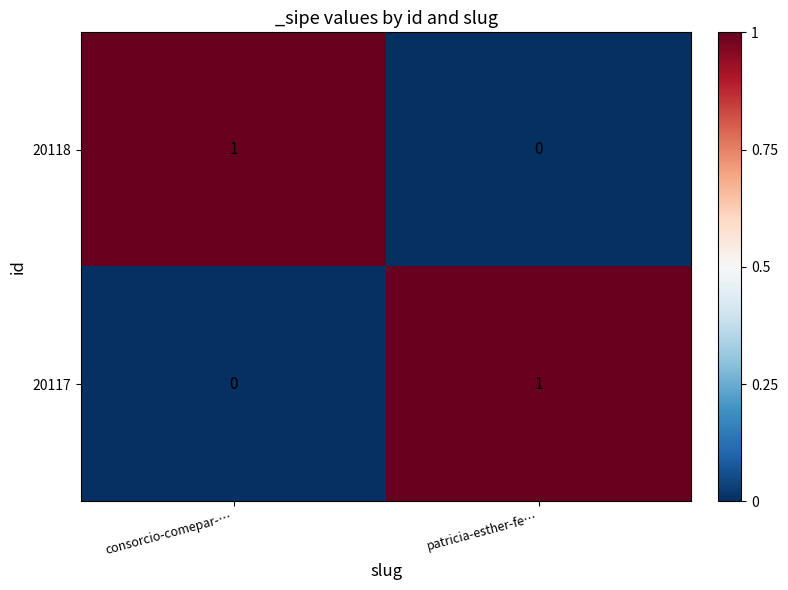

At which label does 20117 reach its minimum?

consorcio-comepar-…